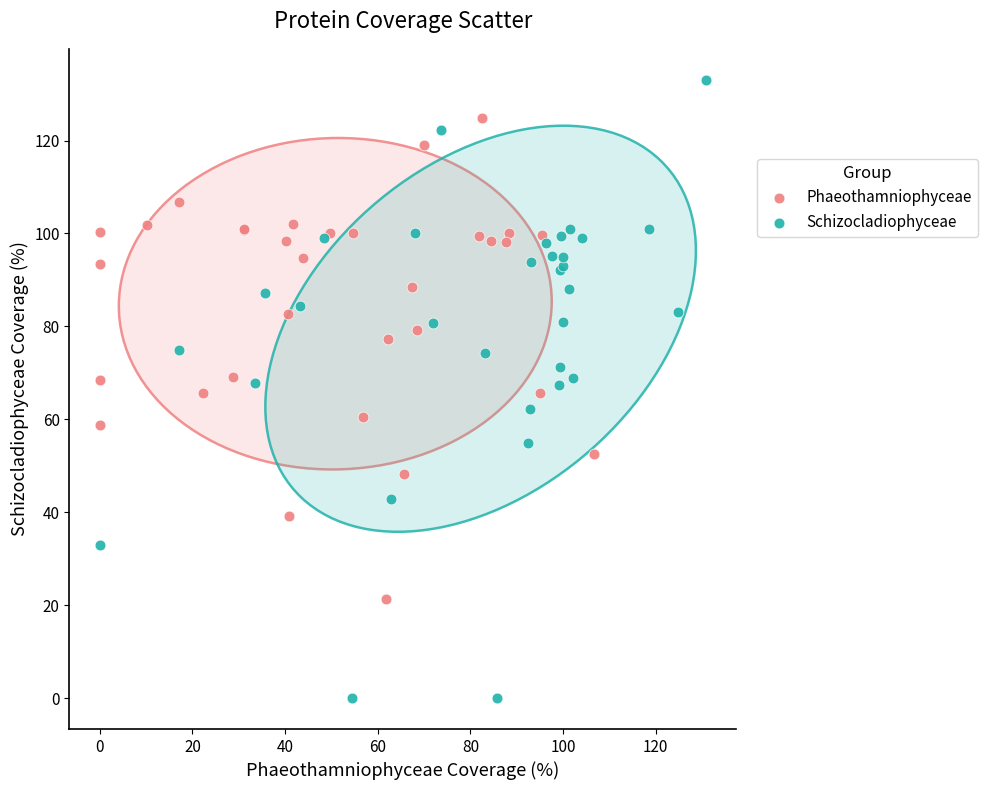

Which series contains the lowest Y value?

Schizocladiophyceae